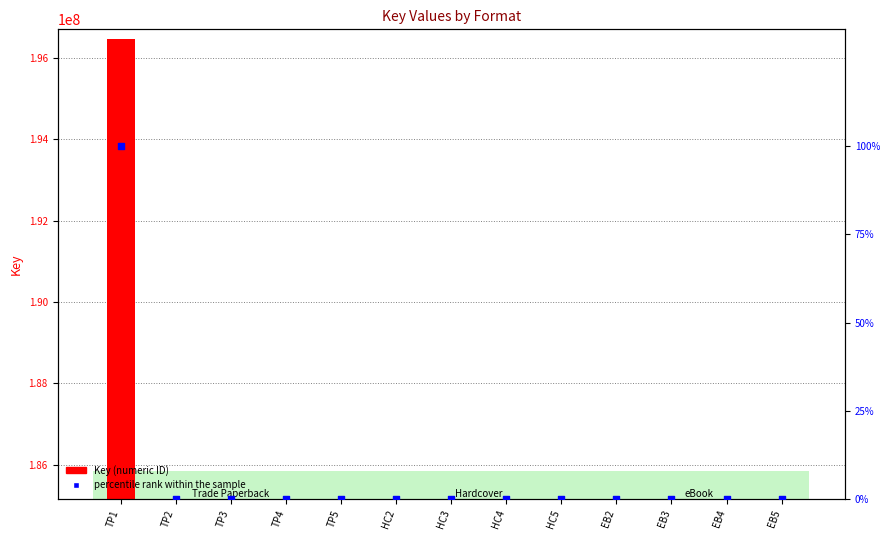

Which series has the largest Y range (max minus min)?

Key (numeric ID)